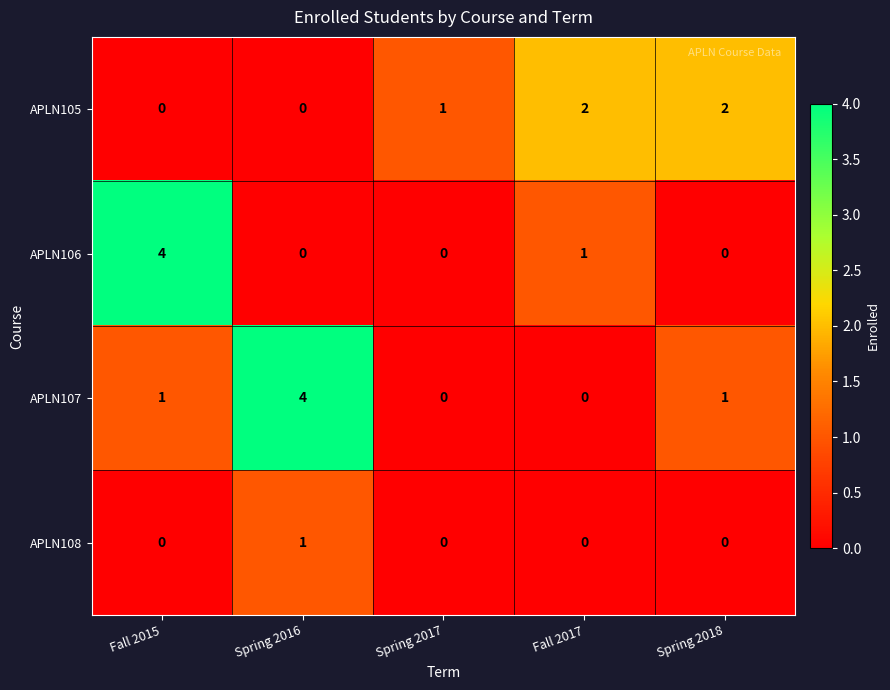

Count the APLN105 values in the range 0 to 2.

5